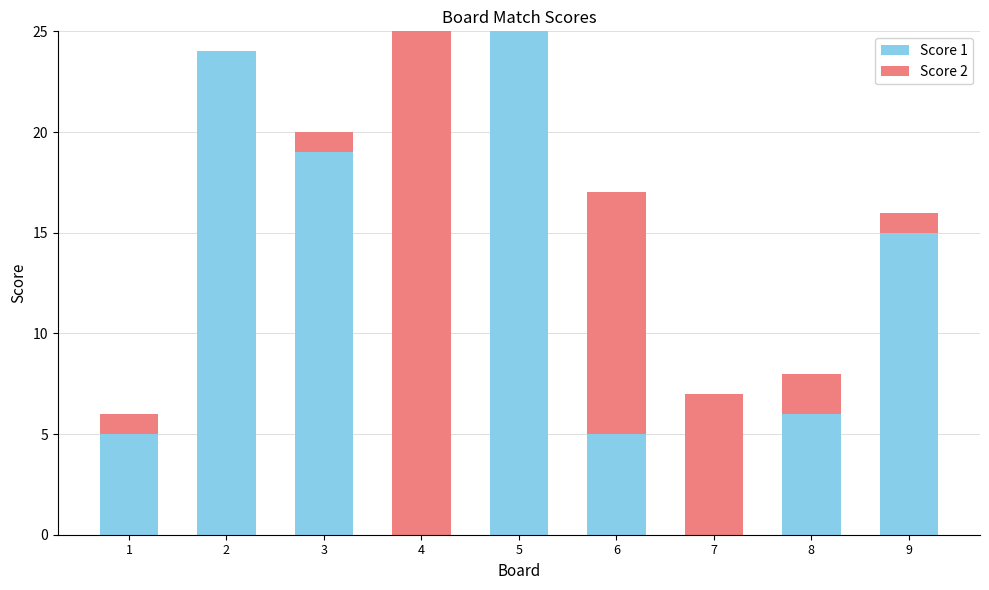

The Score 1 series shows 44 at 5. True or false?

False